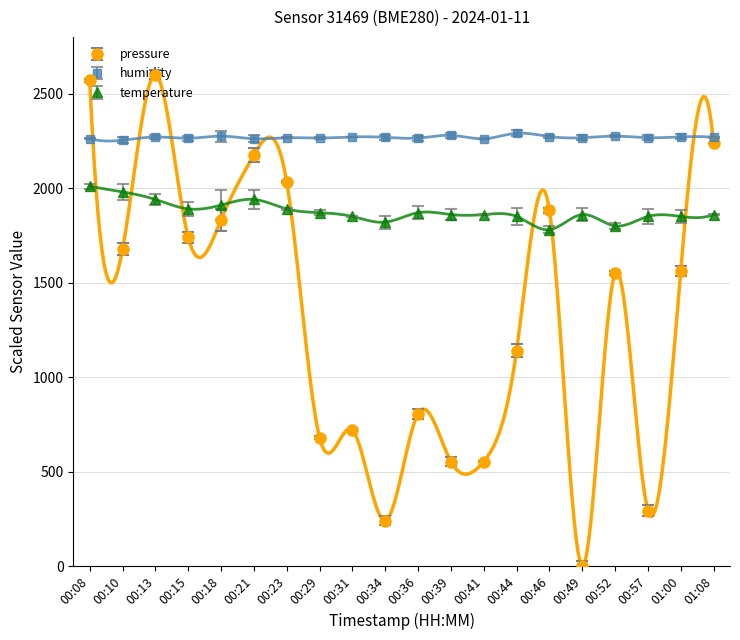

What is the greatest value displayed?

2600.0